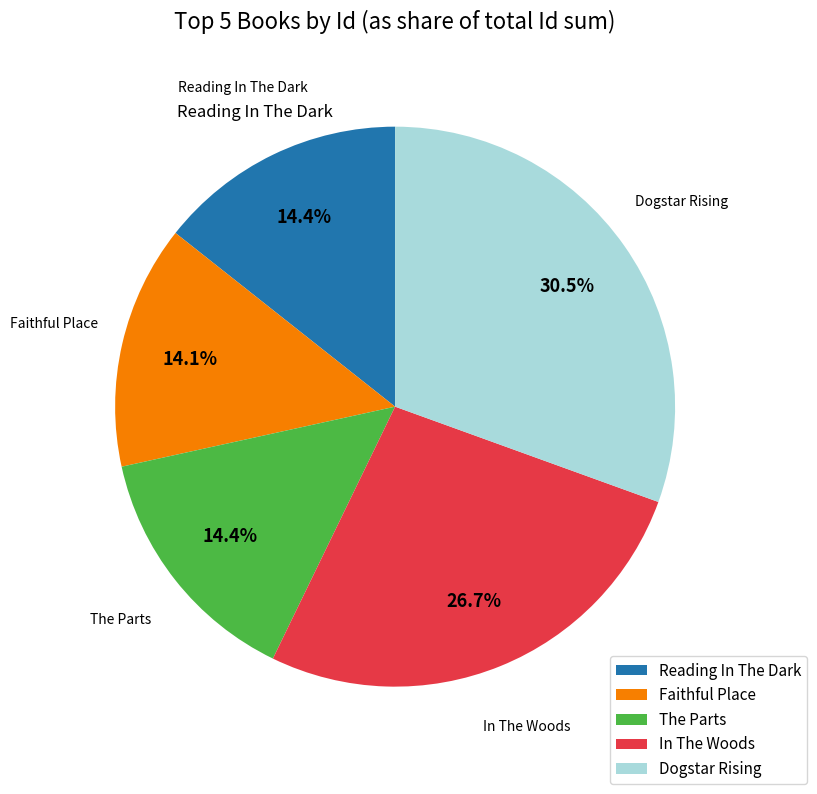

Which category has the biggest portion of the pie?

Dogstar Rising